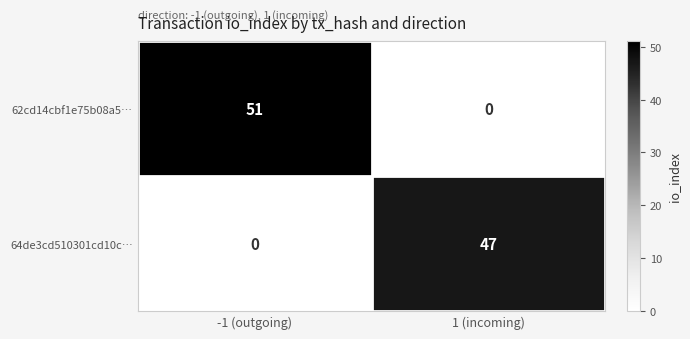

How many series are shown in this chart?

2